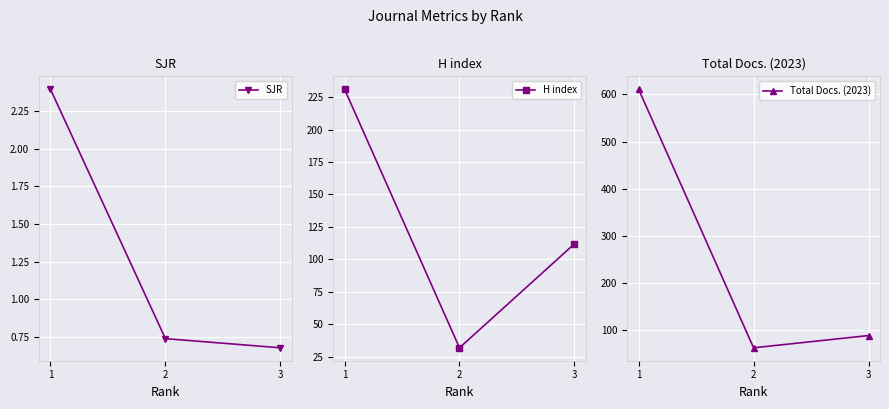

How many H index values are between 32 and 231?

3